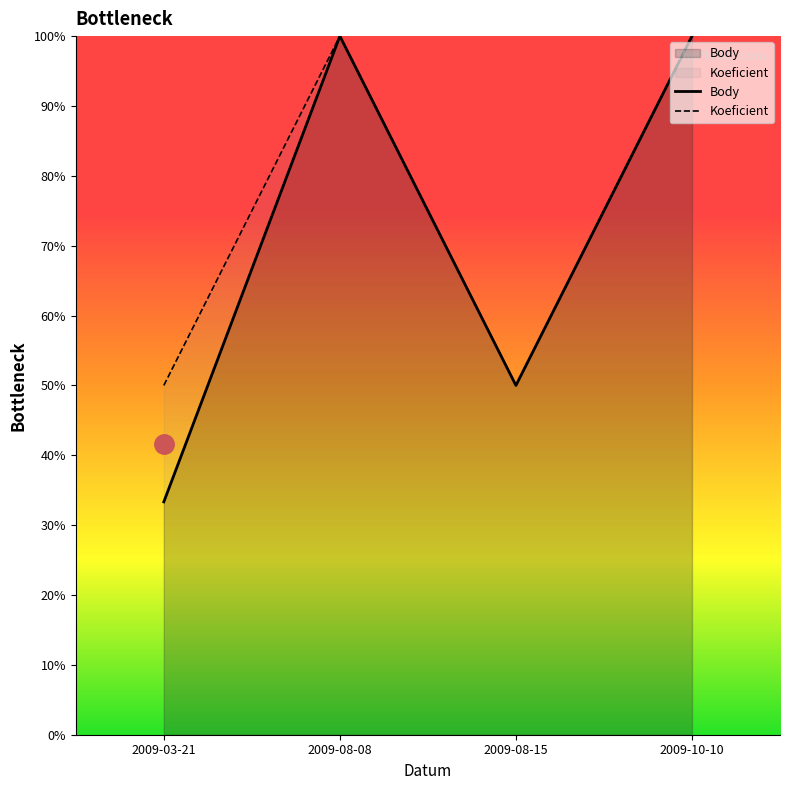

At how many categories does at least one series exceed 35?

4